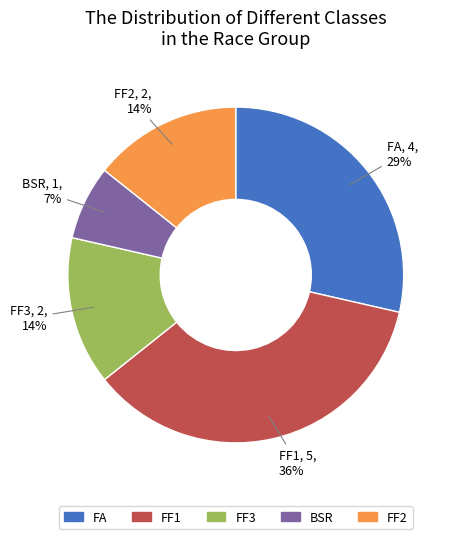

Count the number of slices in the pie.

5